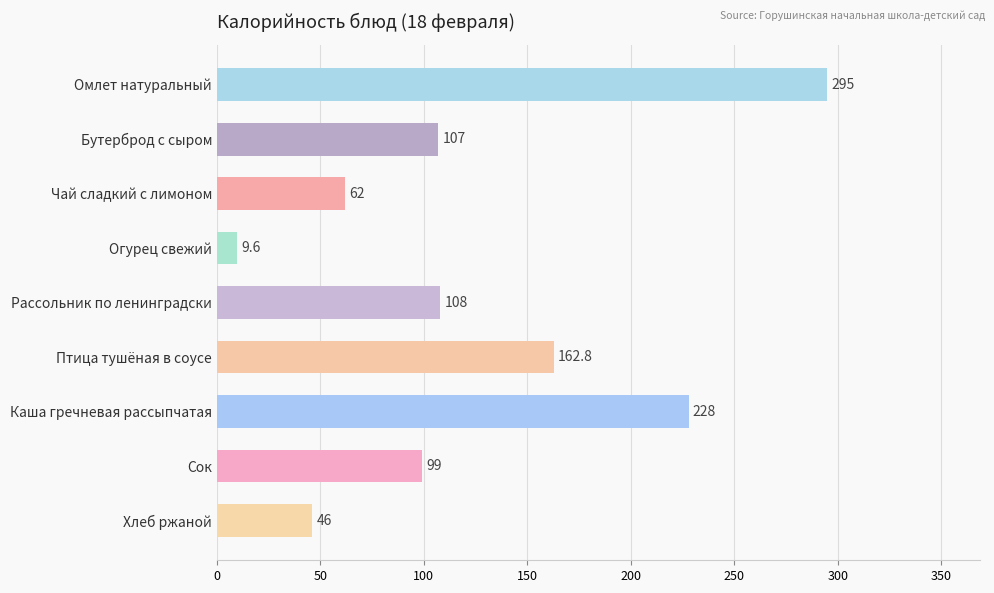

Reading top to bottom, list all the values displayed in this chart.

295.0	107.0	62.0	9.6	108.0	162.8	228.0	99.0	46.0